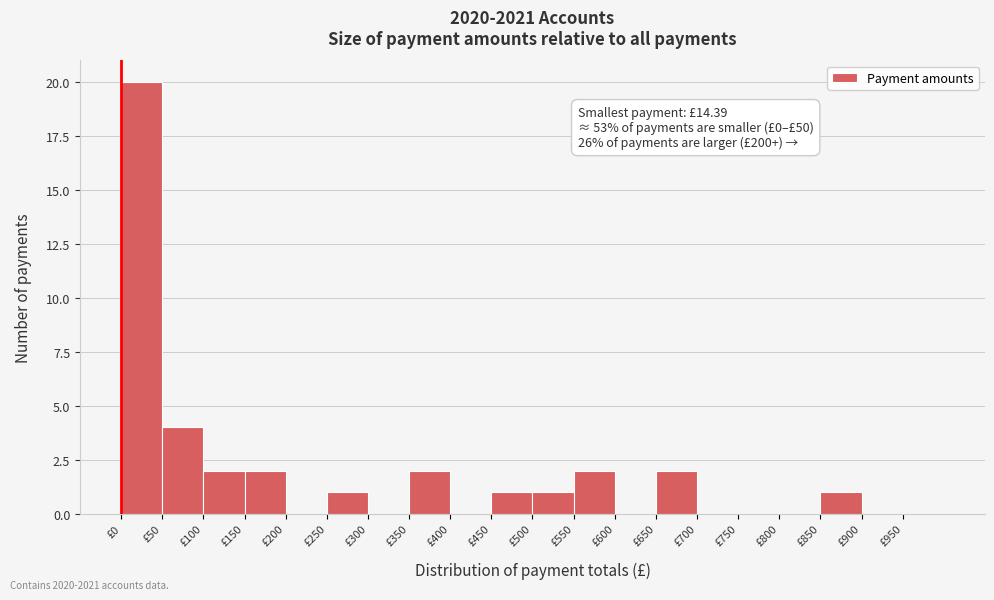

Which range on the x-axis has the tallest bar?

0 to 50